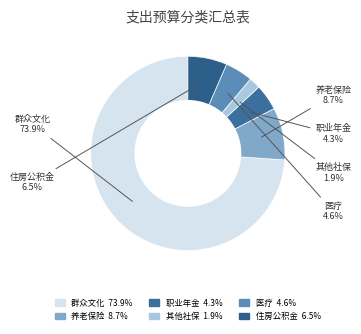

How many segments does this pie chart have?

6